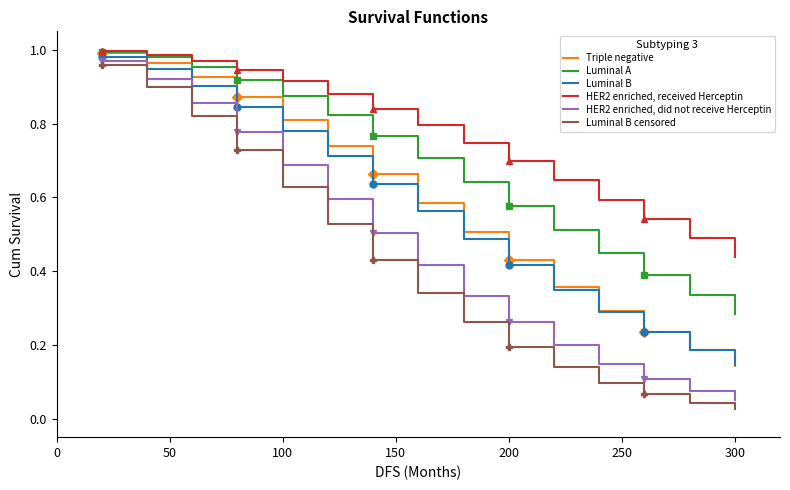

True or false: Luminal B censored and Triple negative cross at least once.

False